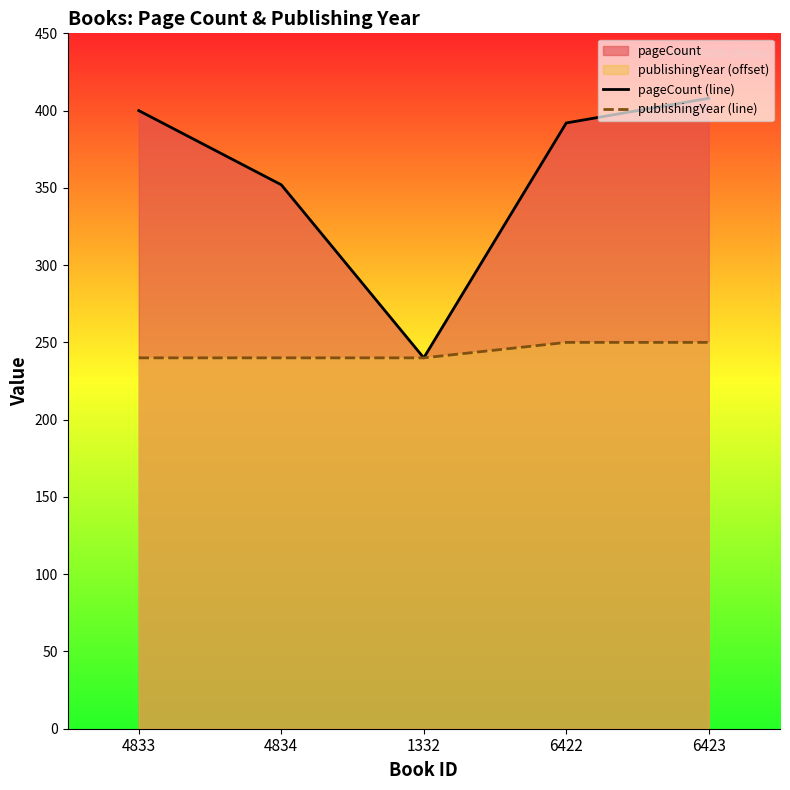

At which label does pageCount (line) reach its minimum?

1332